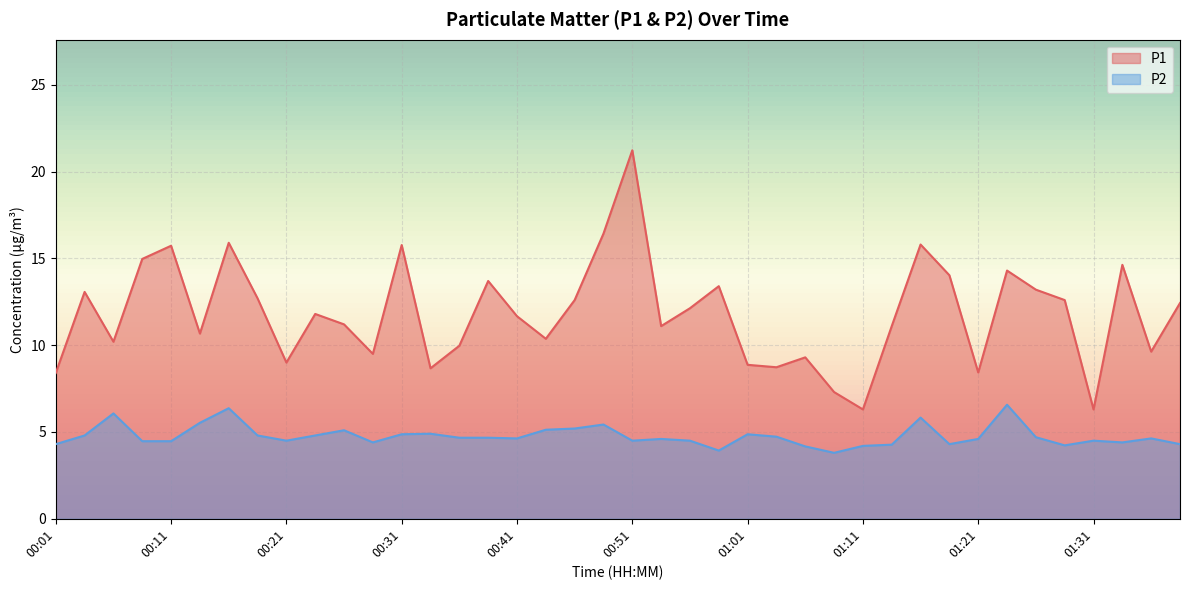

What is the average value of the P1 series?

11.8